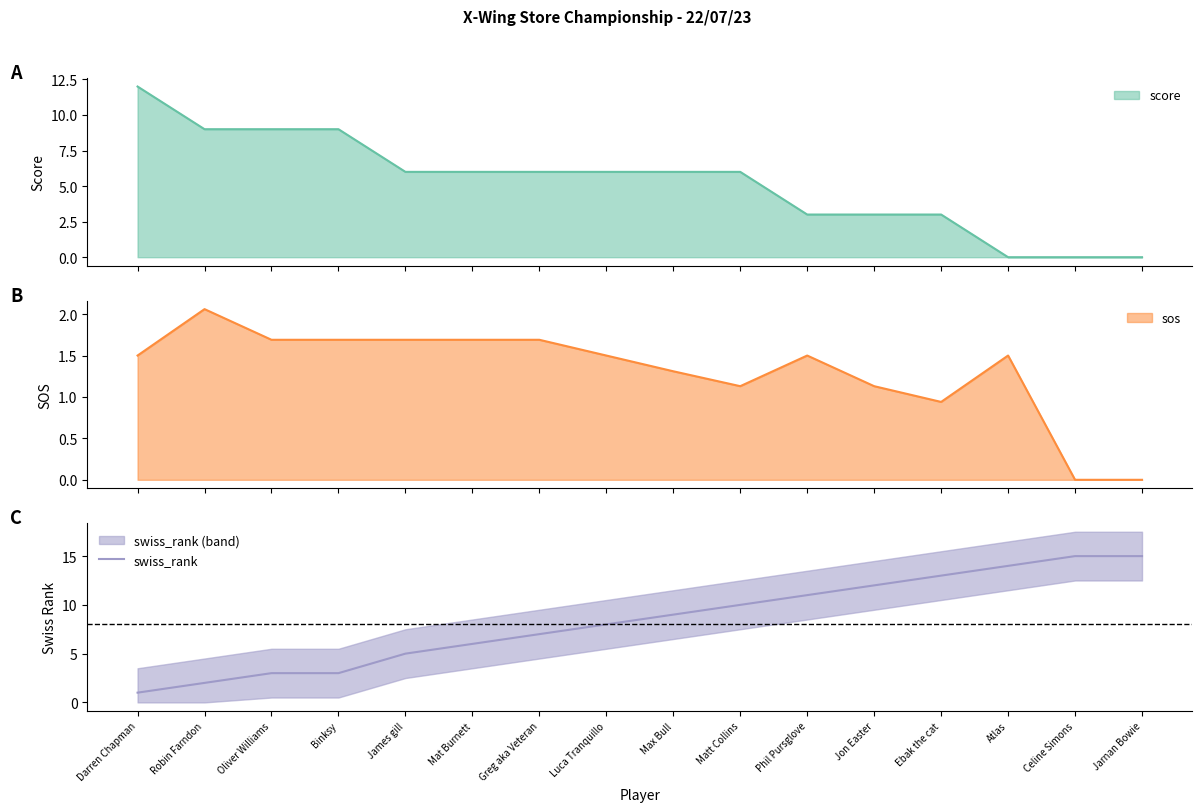

Rank the categories by value from lowest to highest.

Darren Chapman, Robin Farndon, Oliver Williams, Binksy, James gill, Mat Burnett, Greg aka Veteran, Luca Tranquillo, Max Bull, Matt Collins, Phil Pursglove, Jon Easter, Ebak the cat, Atlas, Celine Simons, Jarnan Bowie